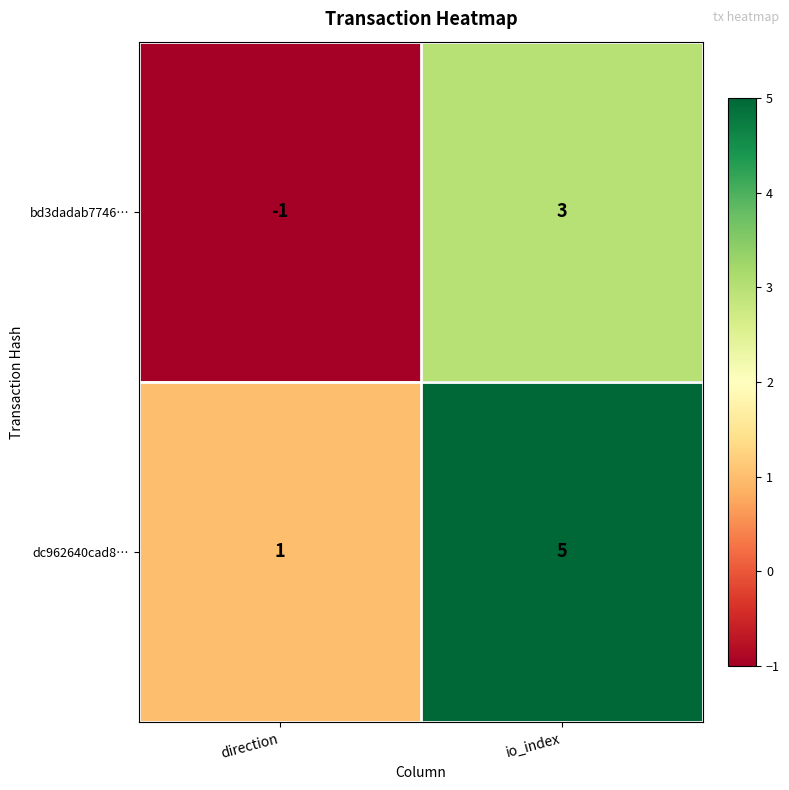

Which label corresponds to the smallest value in the chart?

direction